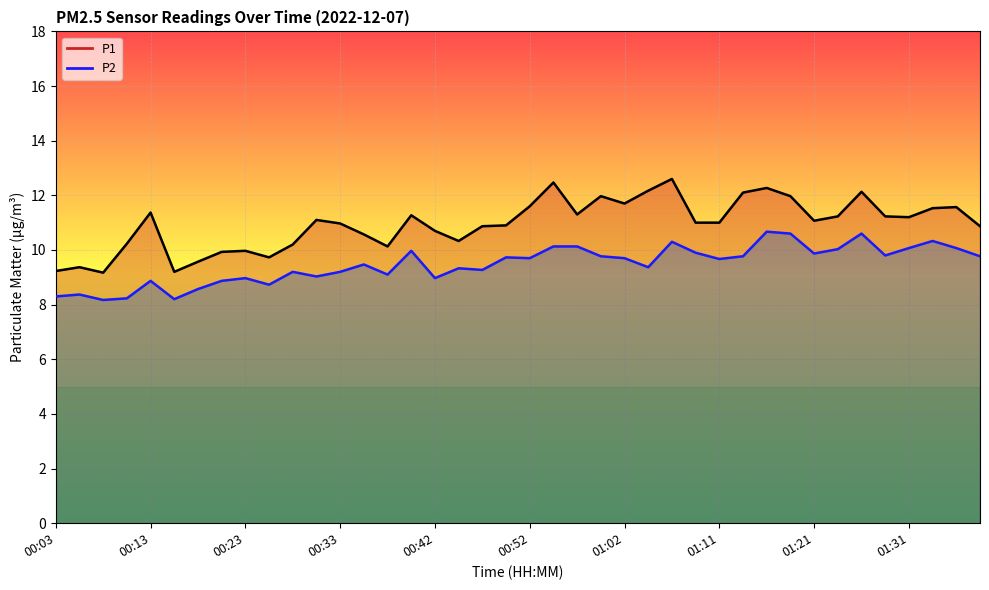

What is the sum of the P1 values at 01:11 and 01:02?

22.7